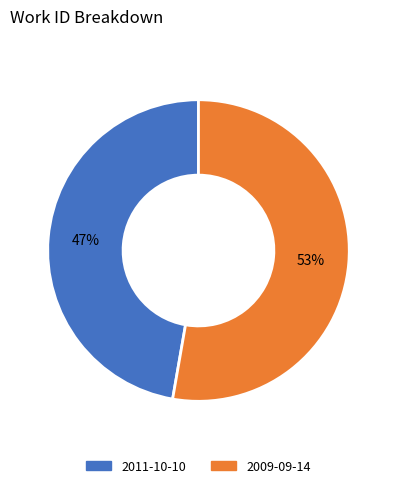

Is there a majority slice in this chart?

Yes